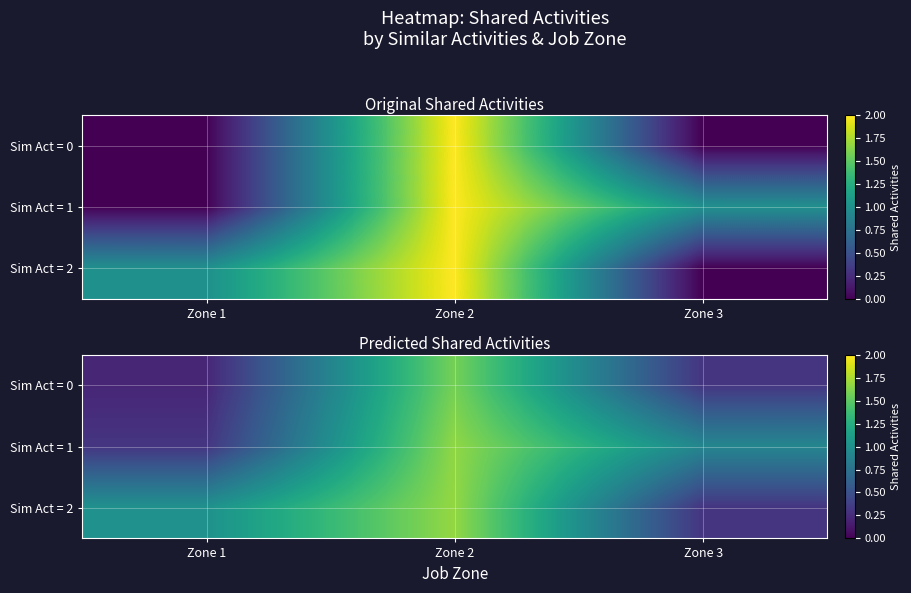

What is the sum of the Sim Act = 1 values at Zone 3 and Zone 1?

1.2